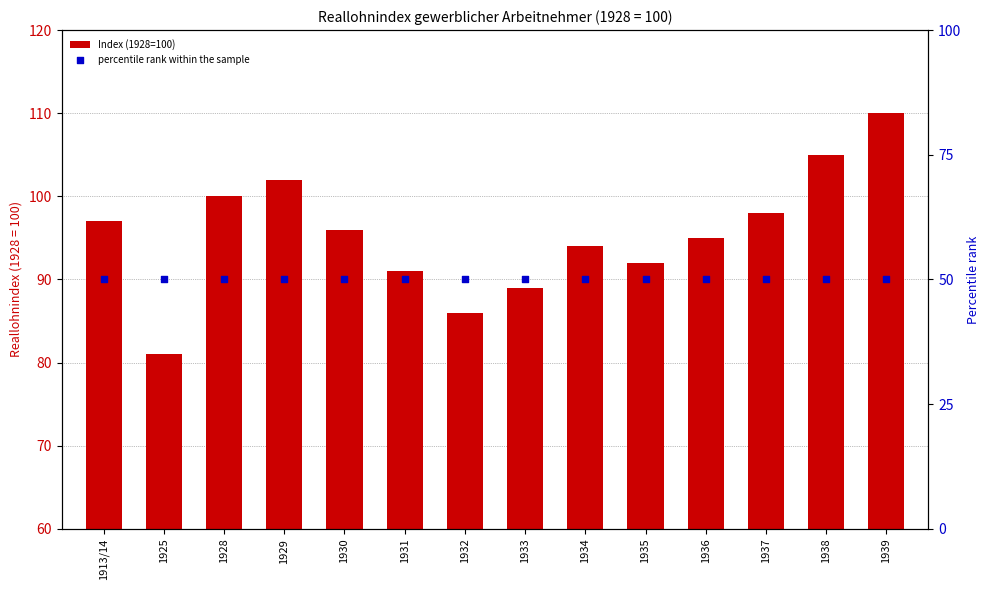

Which series has the widest spread of Y values?

Index (1928=100)